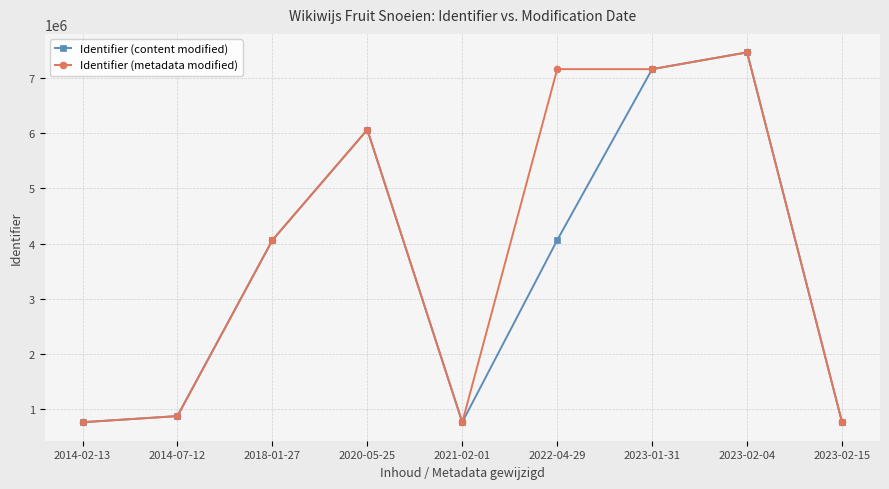

Which series has the widest spread of values?

Identifier (metadata modified)